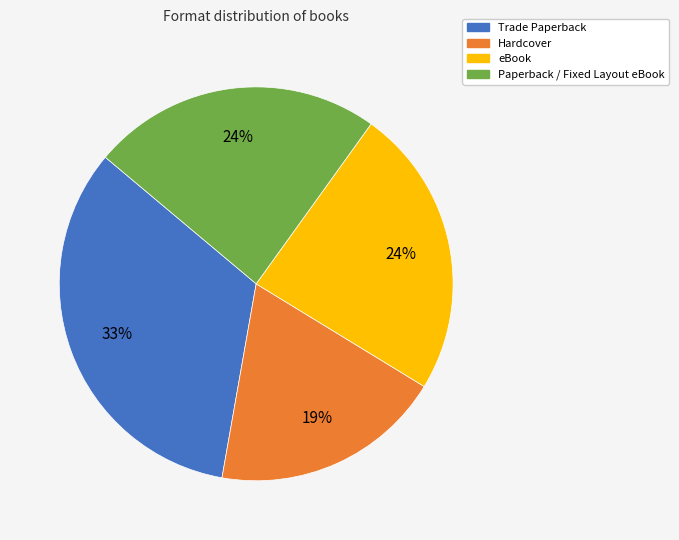

What is the ratio of the value at Hardcover to the value at Trade Paperback?

0.6